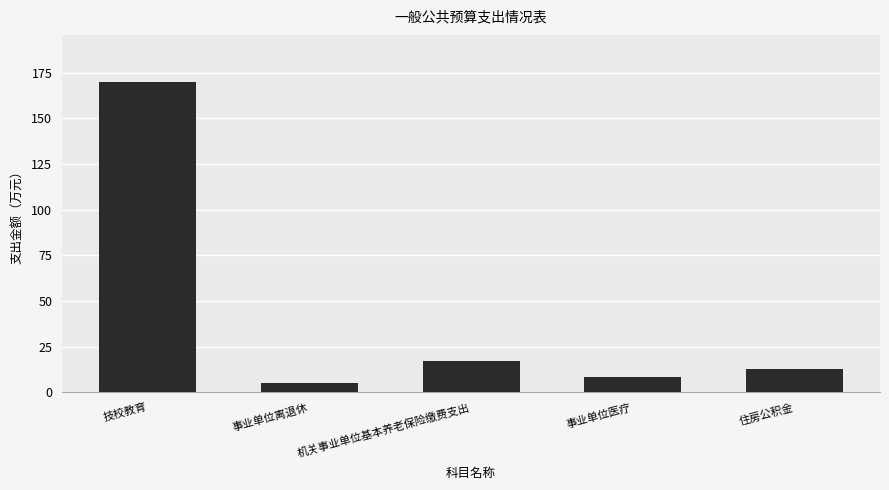

Rank the categories by value from highest to lowest.

技校教育, 机关事业单位基本养老保险缴费支出, 住房公积金, 事业单位医疗, 事业单位离退休